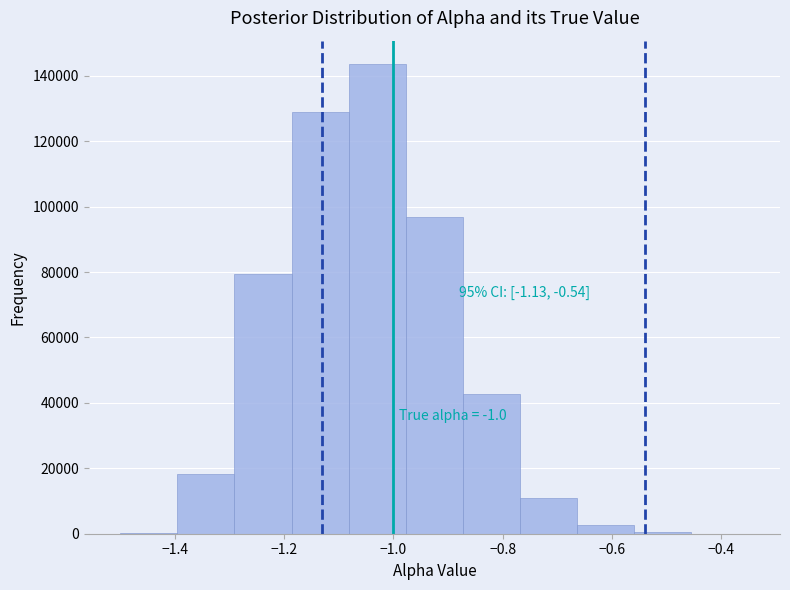

Which range on the x-axis has the tallest bar?

-1.08 to -0.98